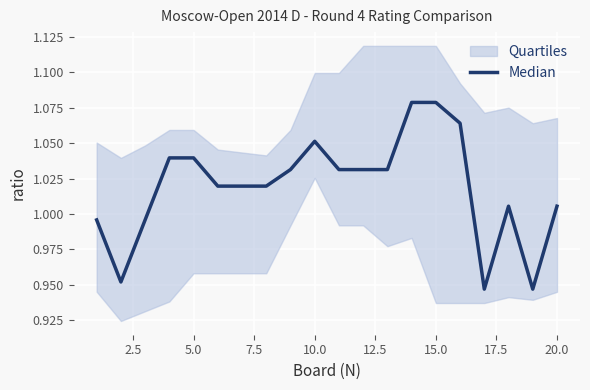

Does the chart display data point markers on the line(s)?

No